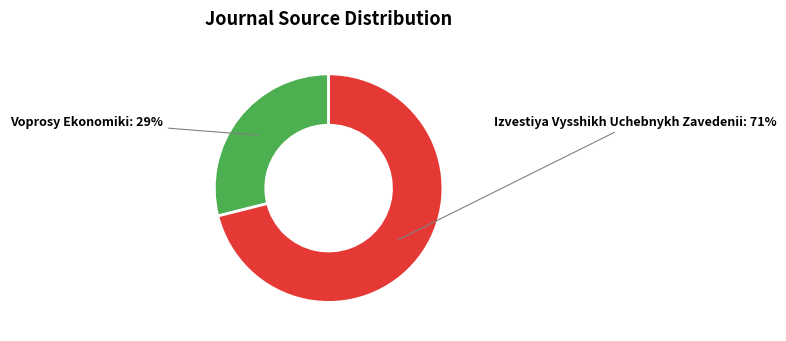

Is there a majority slice in this chart?

Yes